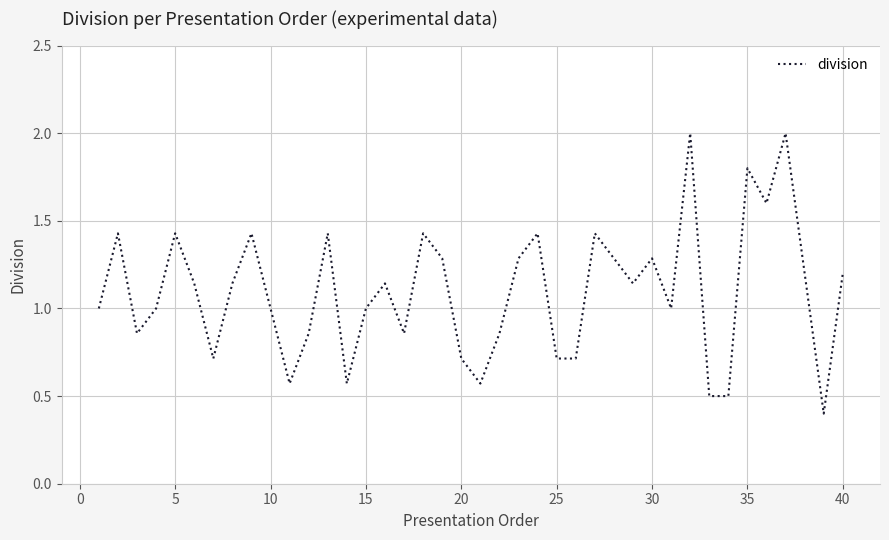

What is the difference between the maximum and minimum values?

1.6